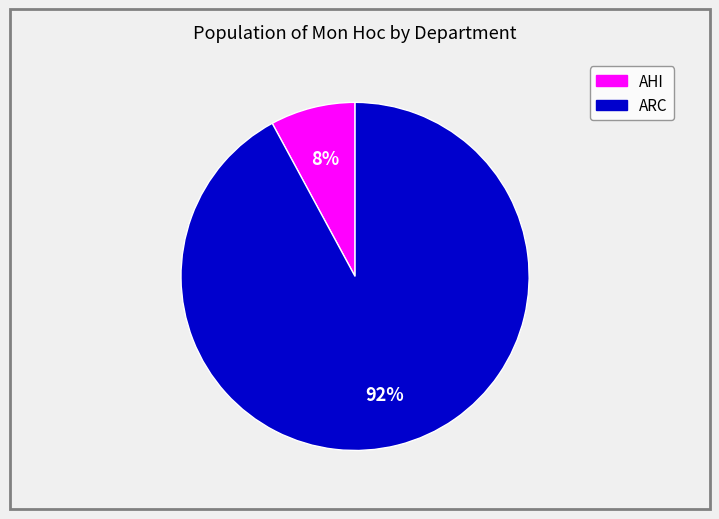

Do AHI and ARC together represent more than half of the pie?

Yes